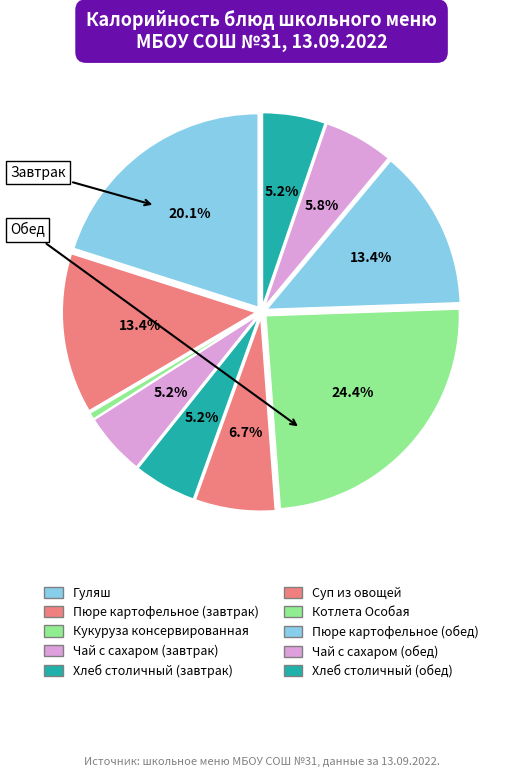

What is the ratio of the value at Суп из овощей to the value at Хлеб столичный (обед)?

1.3